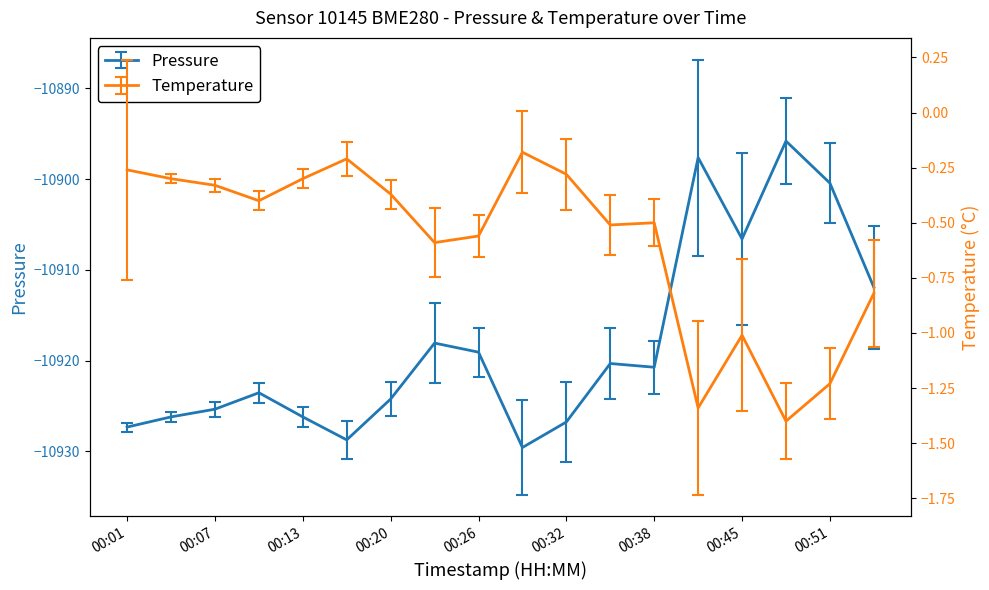

What are all the series names shown in the legend?

pressure, temperature